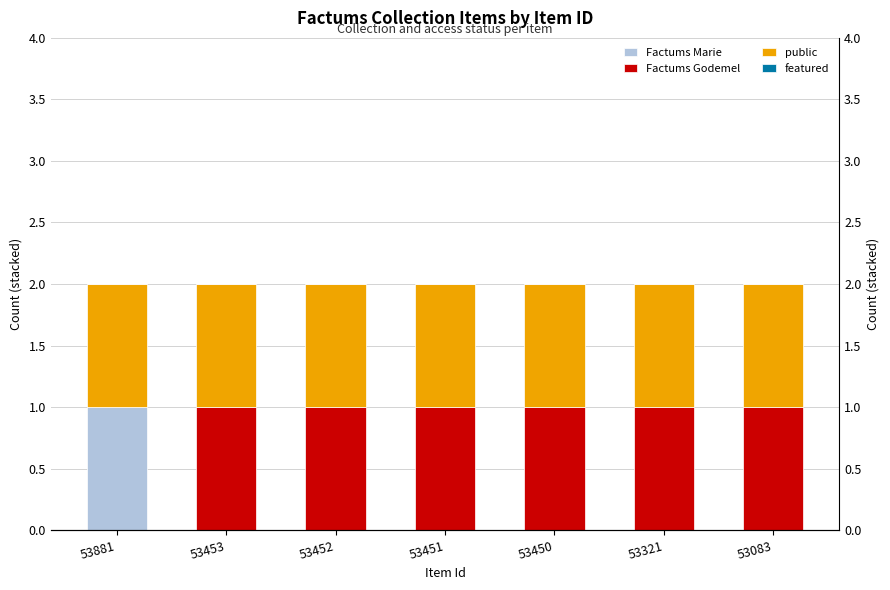

Rank the categories by Factums Marie value from lowest to highest.

53453, 53452, 53451, 53450, 53321, 53083, 53881